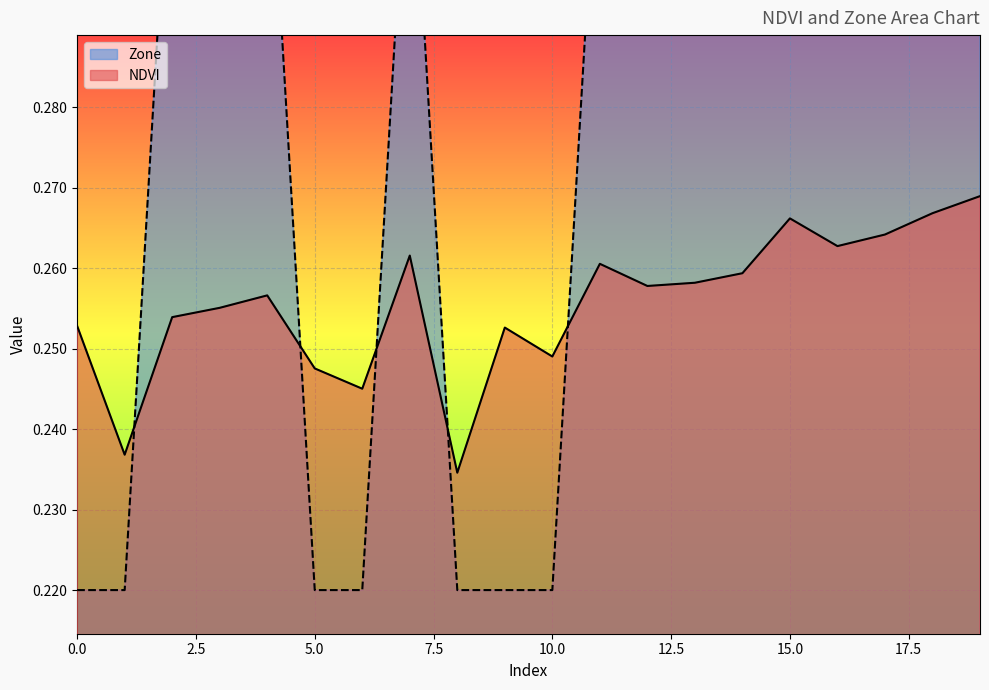

How many intersections are there between NDVI and Zone?

5